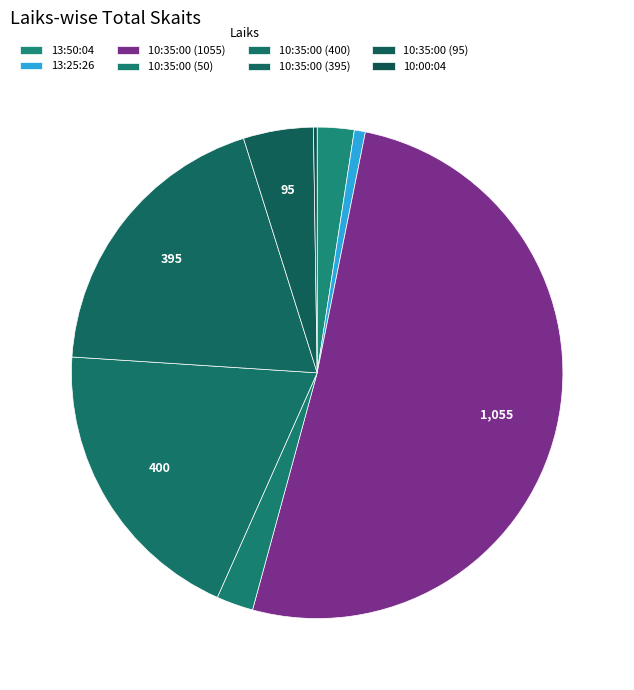

To the nearest percent, what is the difference between the largest and smallest slice percentages?

51%